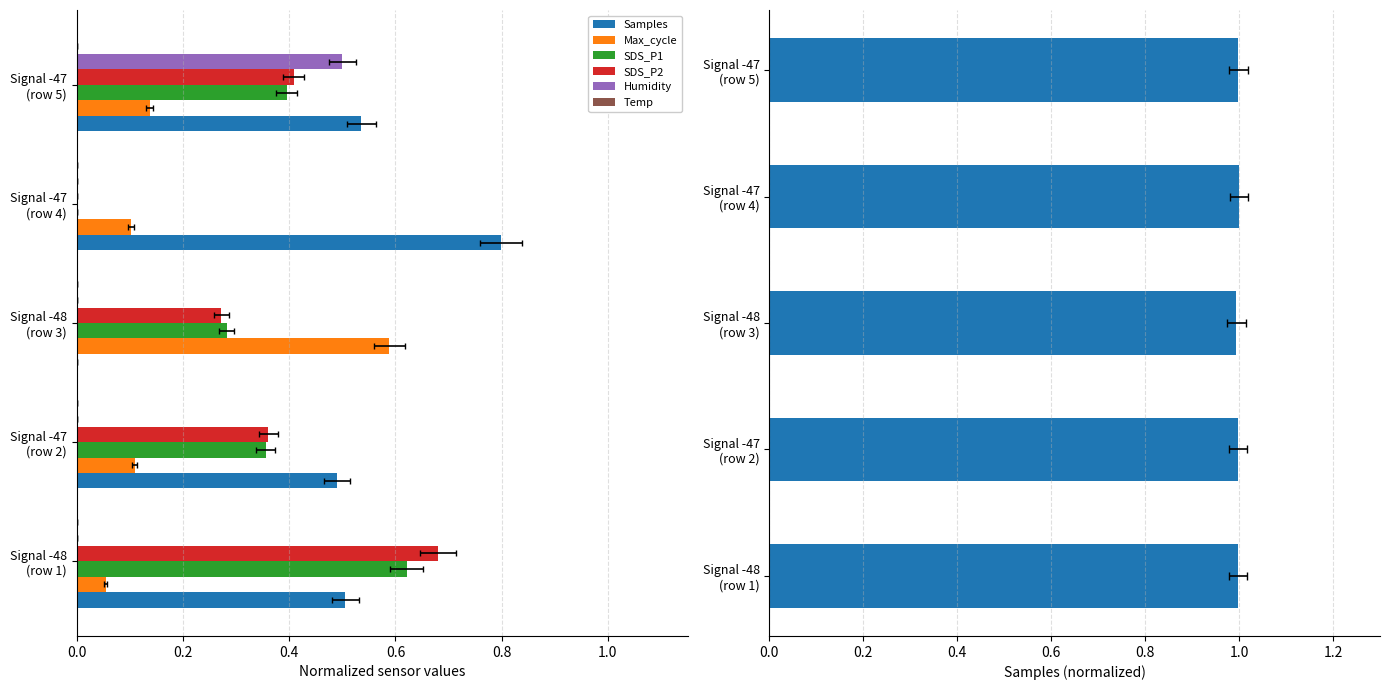

How many values in Humidity are above zero?

1